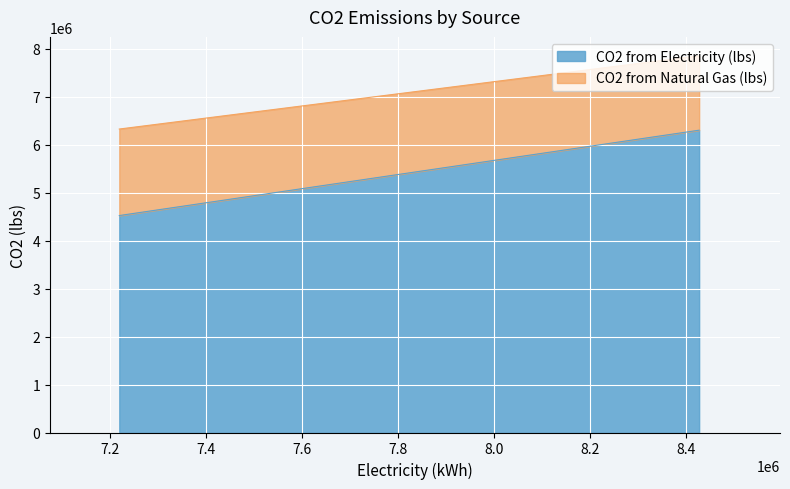

Rank the series by their average value, from highest to lowest.

CO2 from Electricity (lbs), CO2 from Natural Gas (lbs)